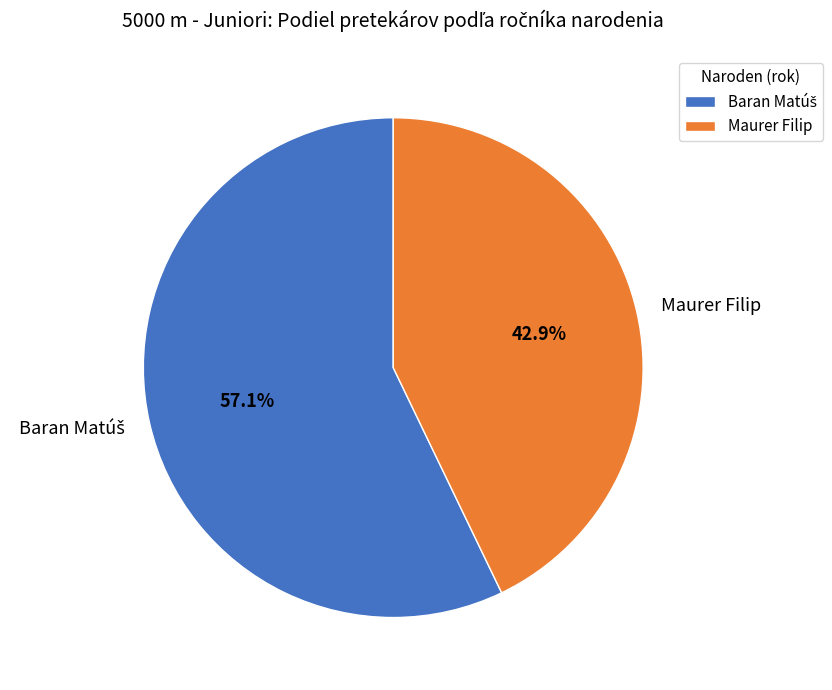

How many slices are in this pie chart?

2